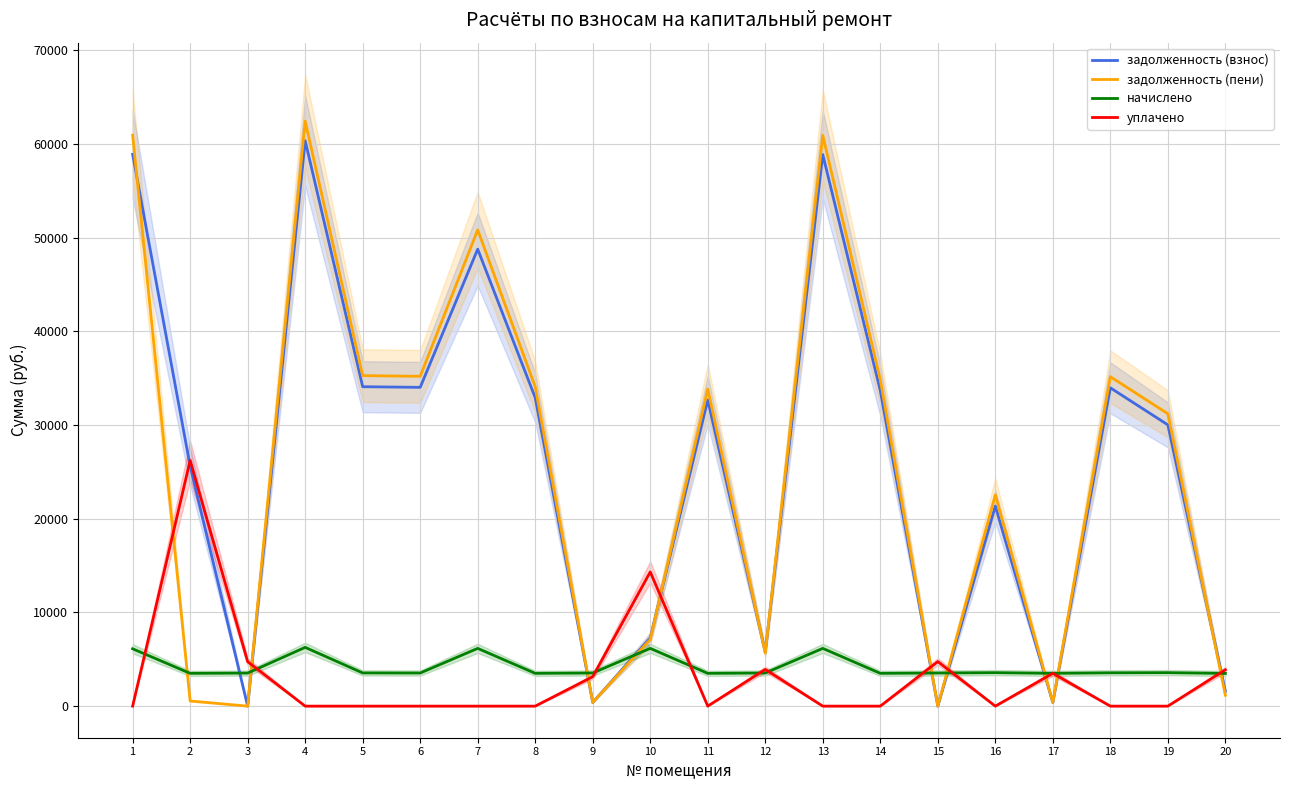

What is the greatest value displayed?

62440.3